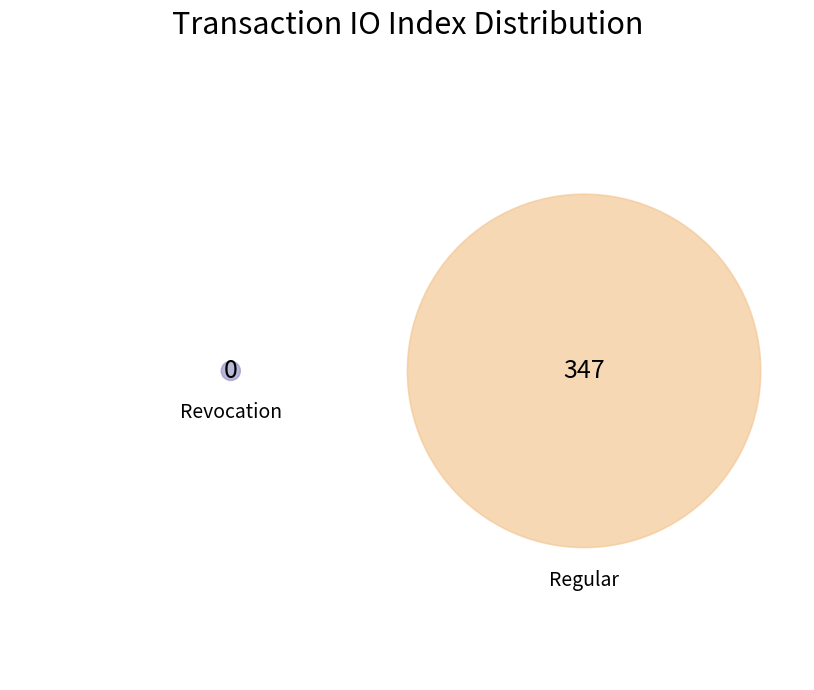

To the nearest percent, what is the difference between the largest and smallest slice percentages?

100%